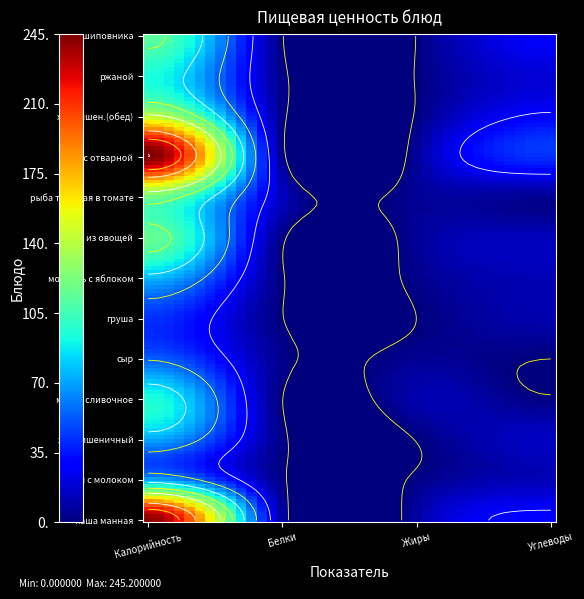

At how many categories does at least one series exceed 60?

1